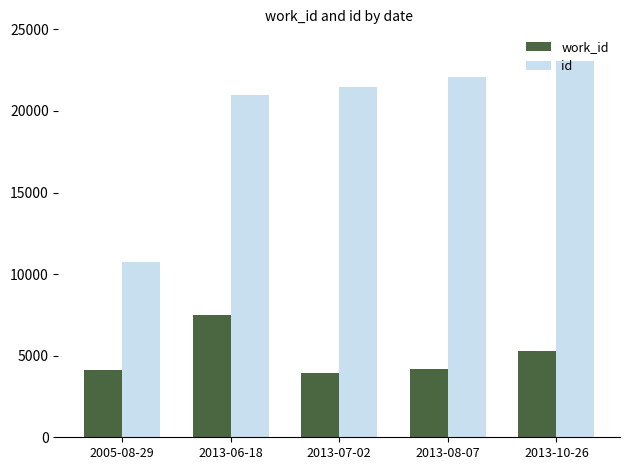

What is the label of the 4th bar from the left?

2013-08-07